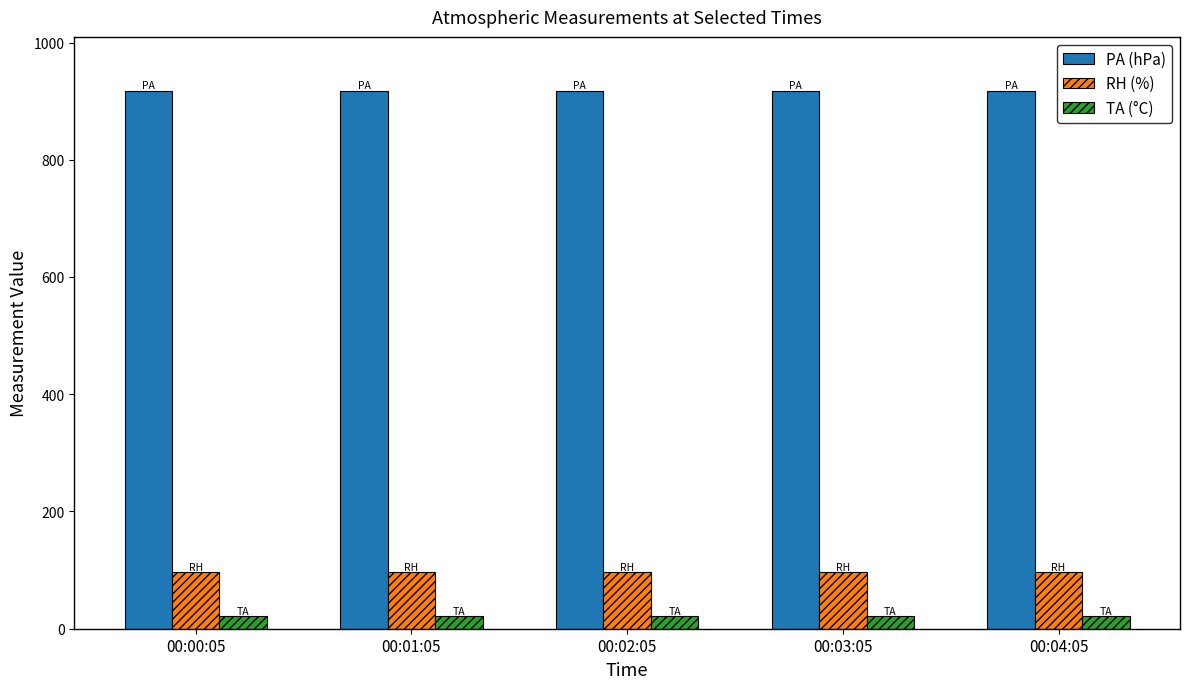

What is the minimum value shown in the chart?

21.0